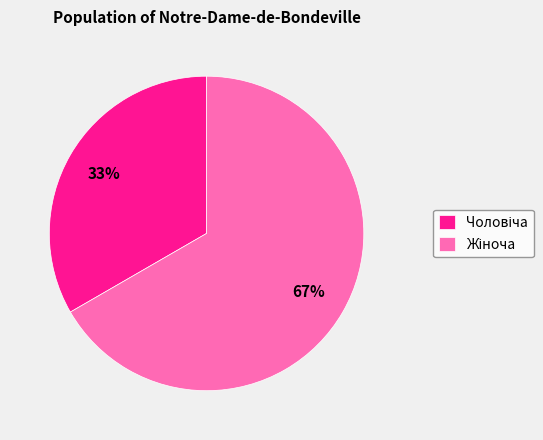

Is there any slice that represents more than half of the pie?

Yes